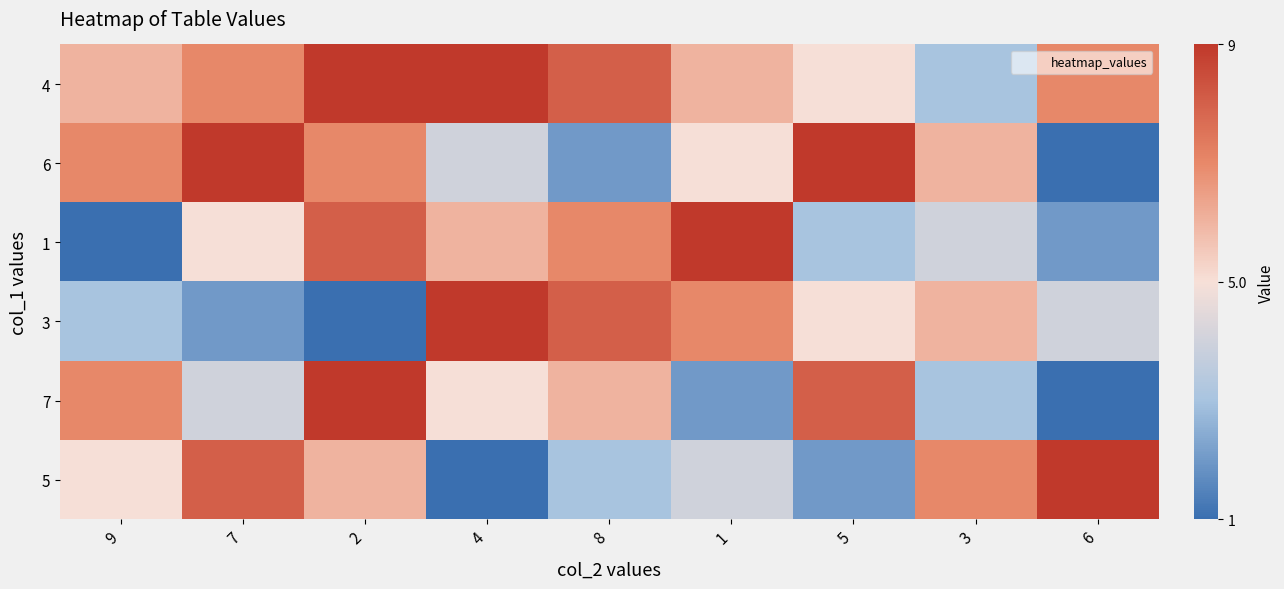

Which series has the largest range (max minus min)?

6